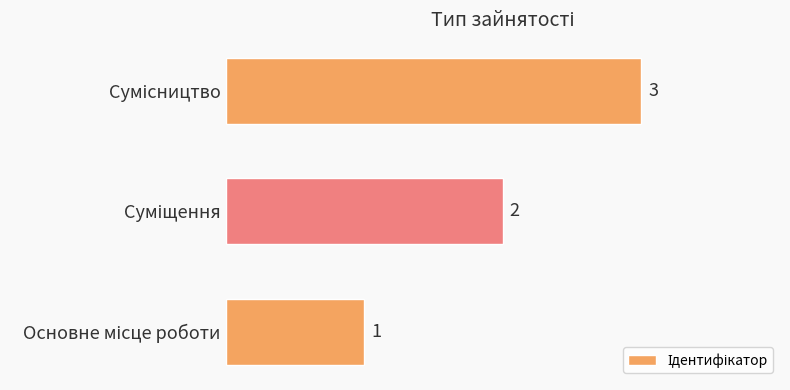

Count the values in the range 1 to 3.

3